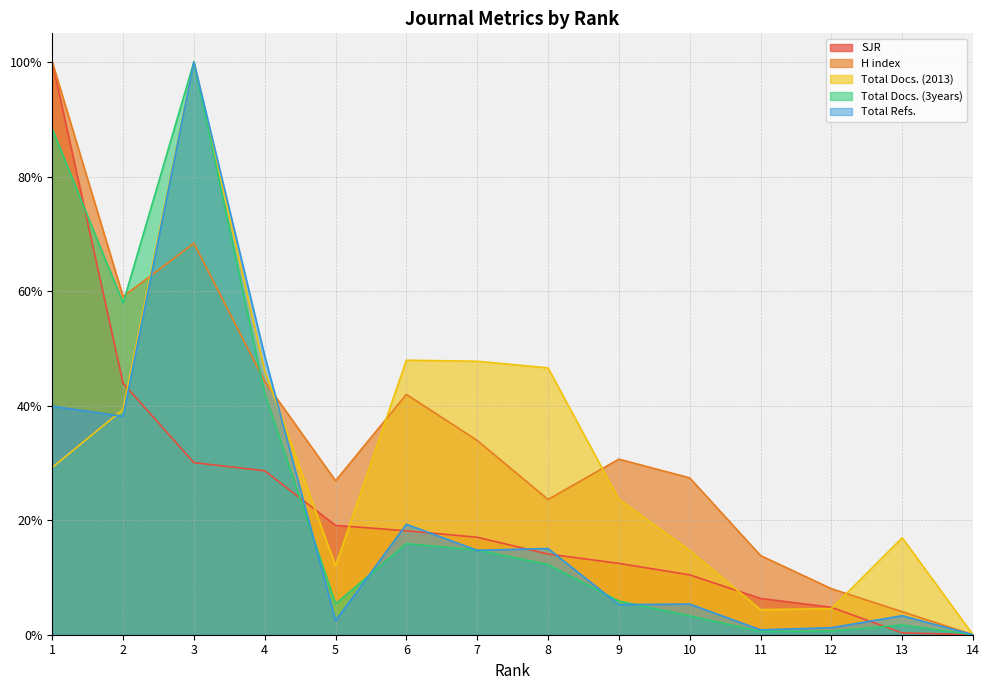

What is the difference between the maximum and minimum values in the Total Docs. (3years) series?

1.0